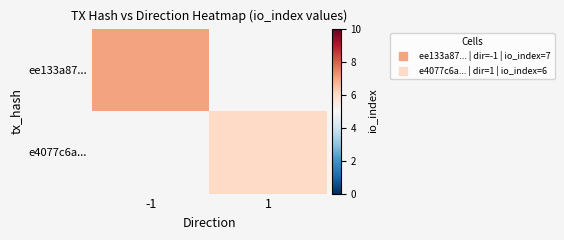

Which category has the lowest value across all series?

1